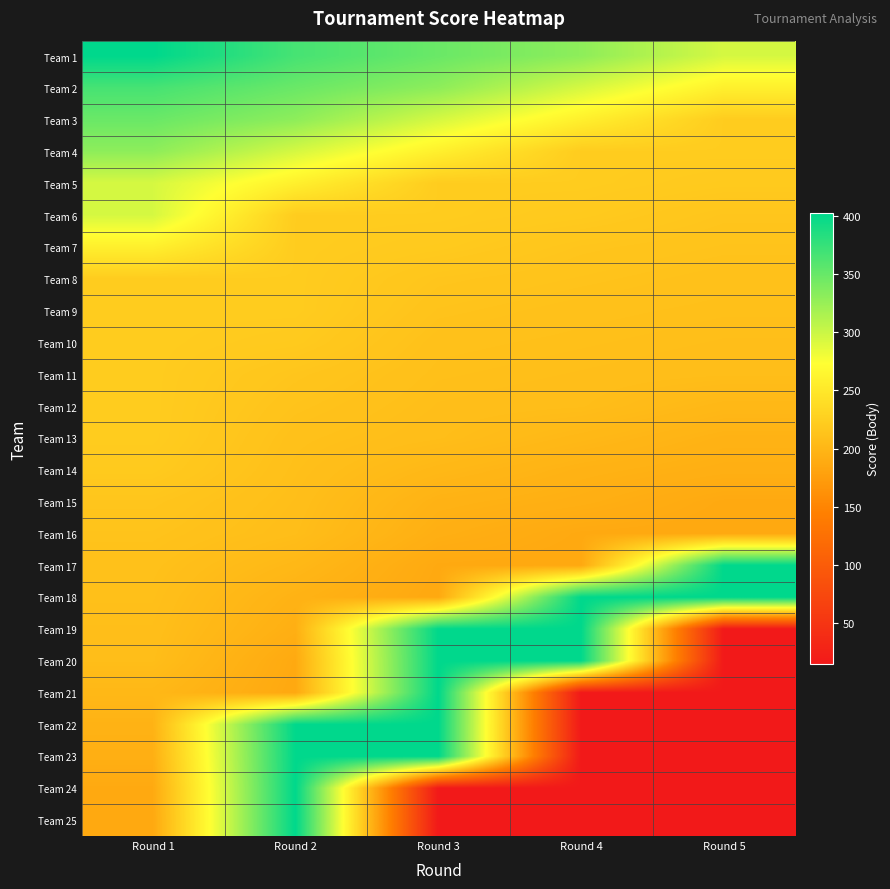

Which label corresponds to the smallest value in the chart?

Round 5